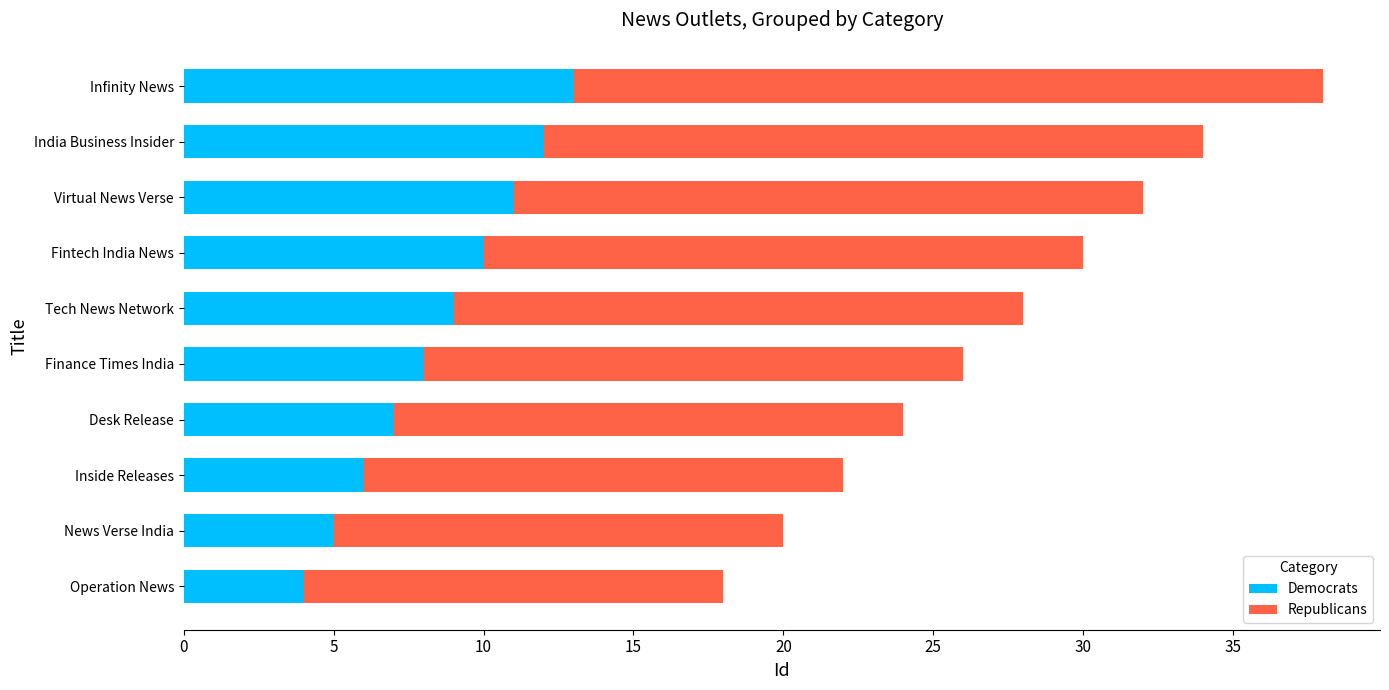

What is the total value across all series at Operation News?

18